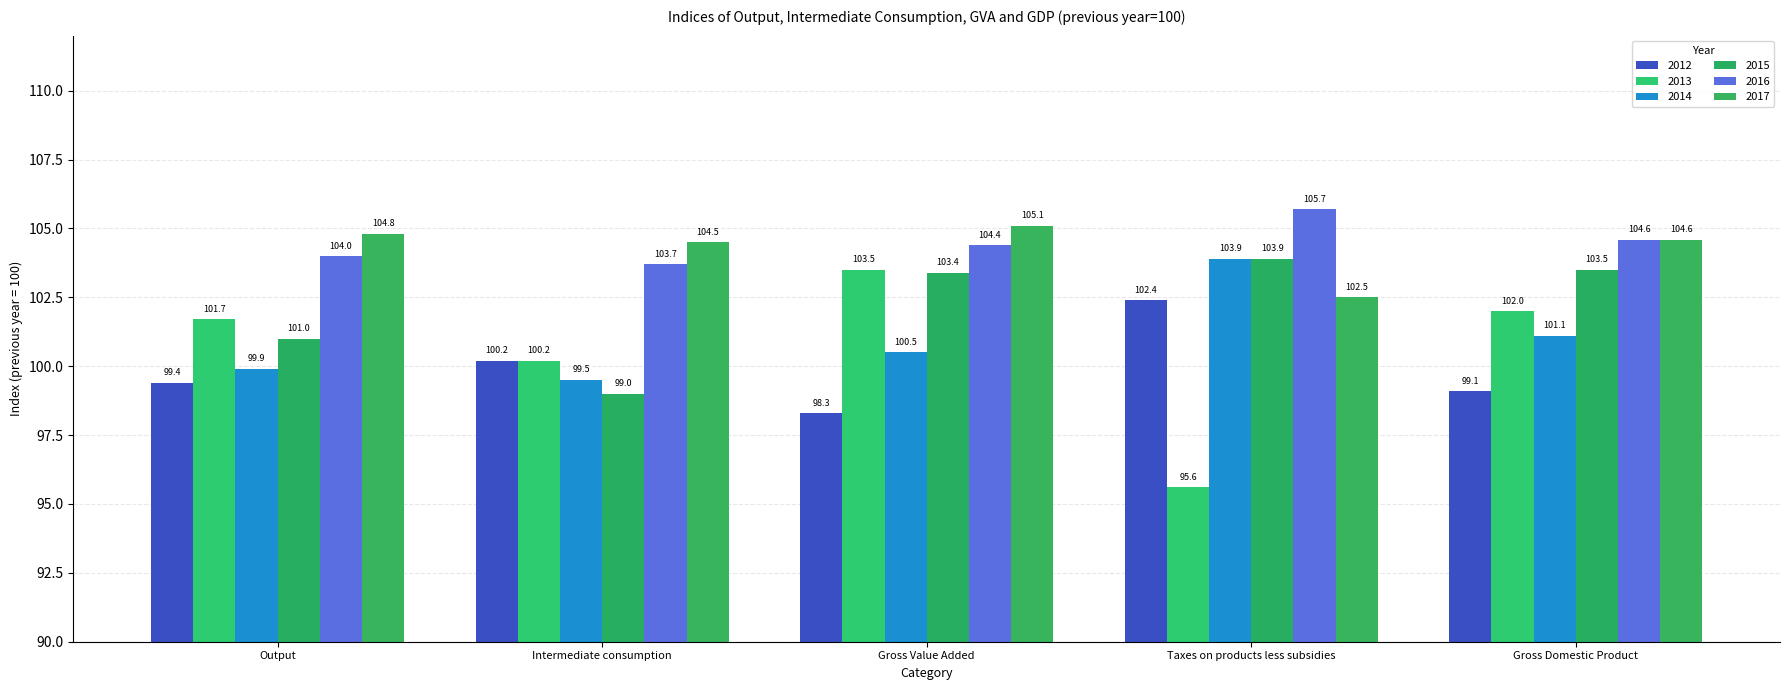

At which label is 2017 closest to 103?

Taxes on products less subsidies